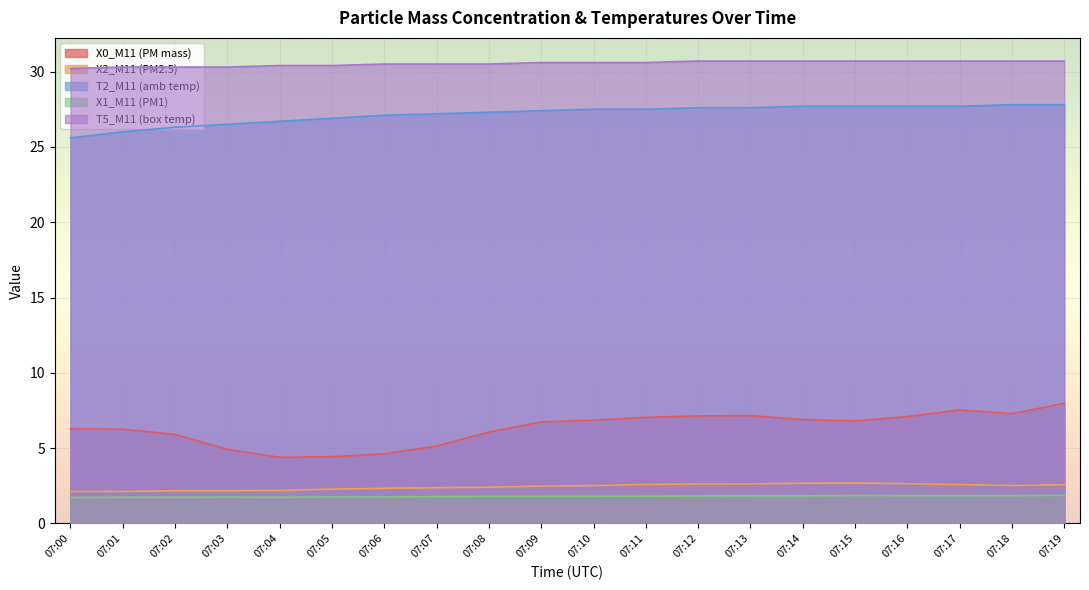

What is the minimum value for X1_M11 (PM1)?

1.7